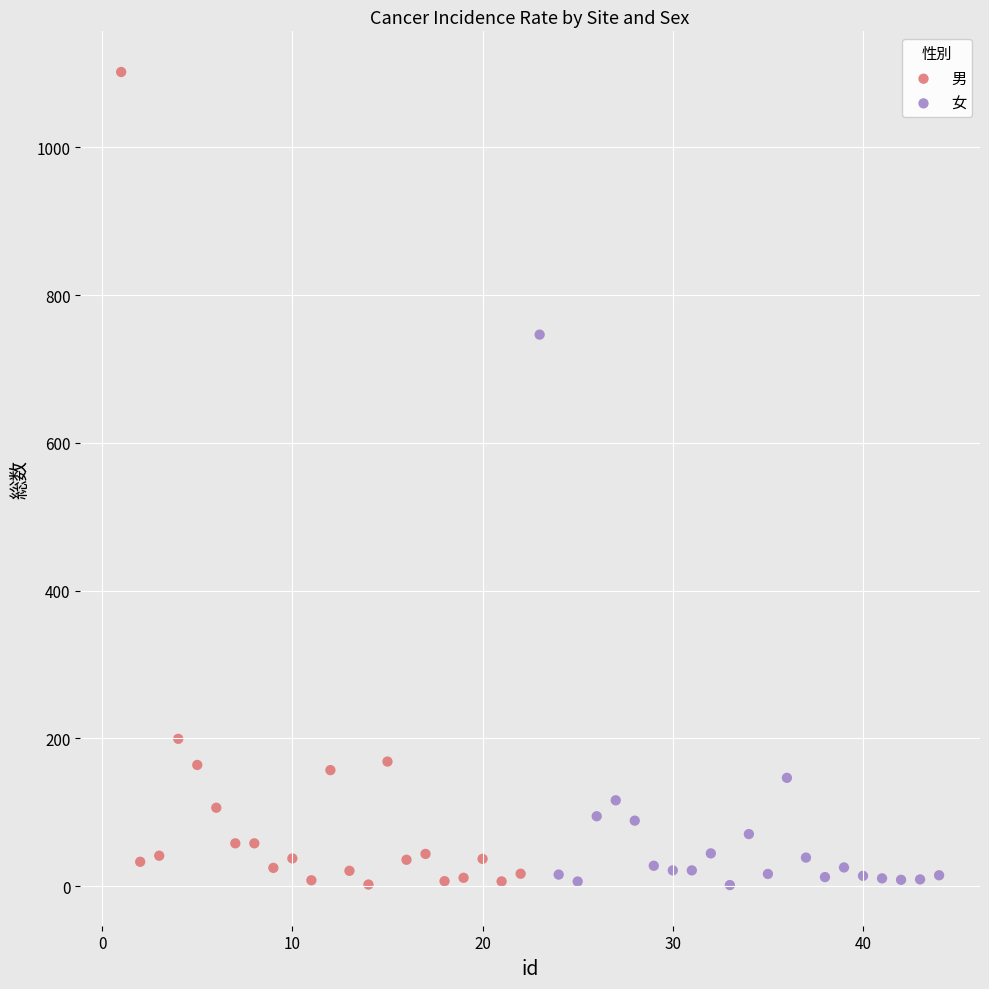

Which series has the widest spread of Y values?

男